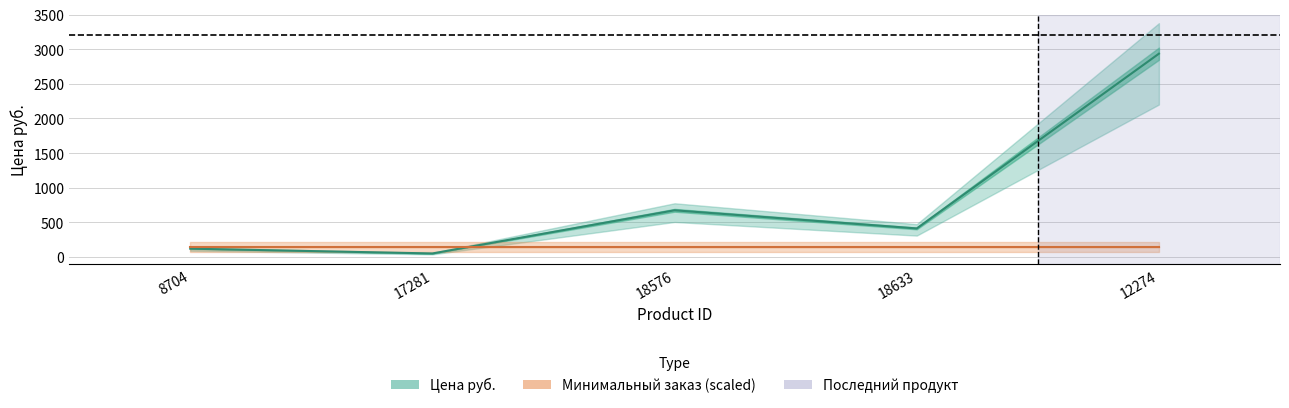

Reading right to left, list all the values displayed in this chart.

Цена руб.: 2935.5	413.0	675.0	52.0	121.0
Минимальный заказ (scaled): 146.8	146.8	146.8	146.8	146.8